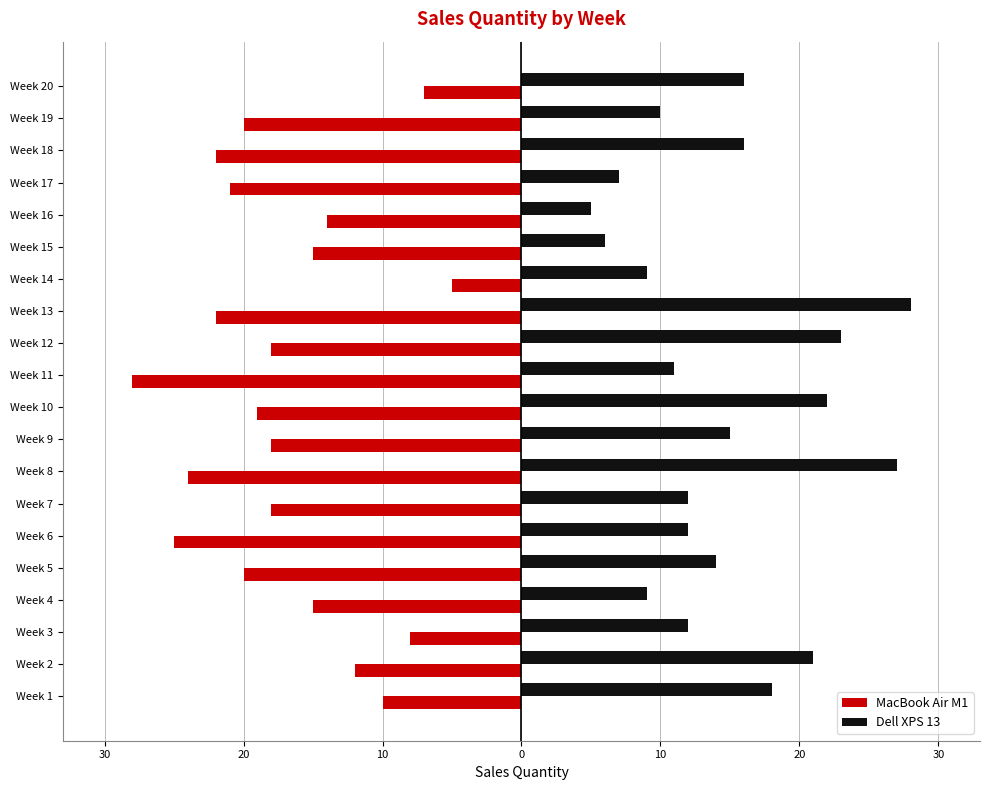

Reading left to right, what are all the values shown in this chart?

MacBook Air M1: -10	-12	-8	-15	-20	-25	-18	-24	-18	-19	-28	-18	-22	-5	-15	-14	-21	-22	-20	-7
Dell XPS 13: 18	21	12	9	14	12	12	27	15	22	11	23	28	9	6	5	7	16	10	16